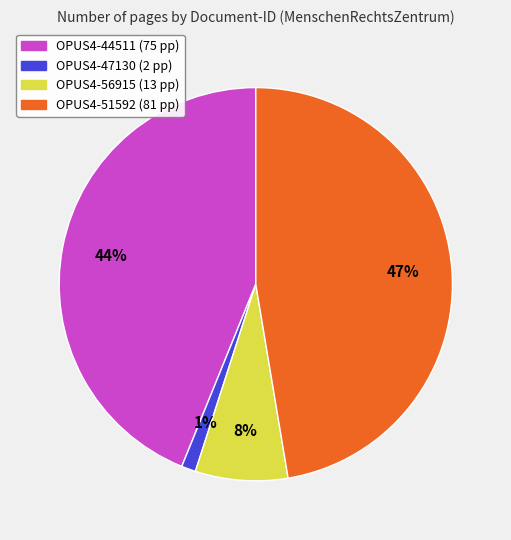

How many segments does this pie chart have?

4